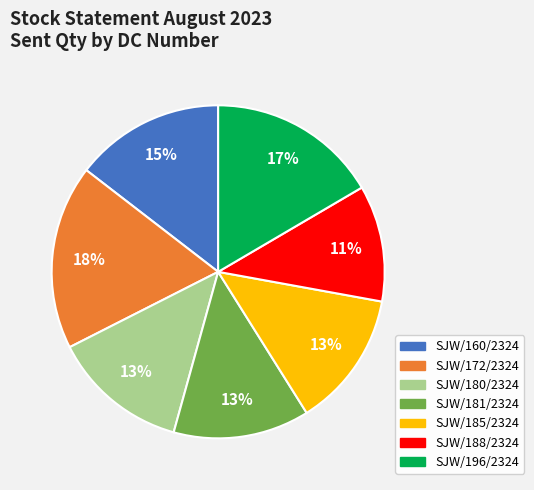

Is there a majority slice in this chart?

No